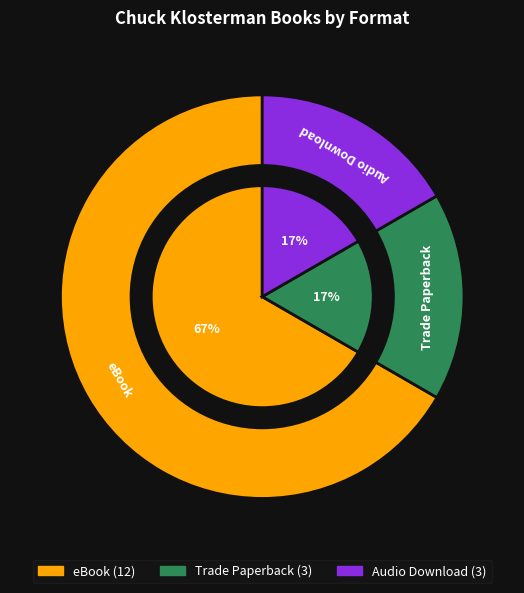

Count the number of slices in the pie.

3